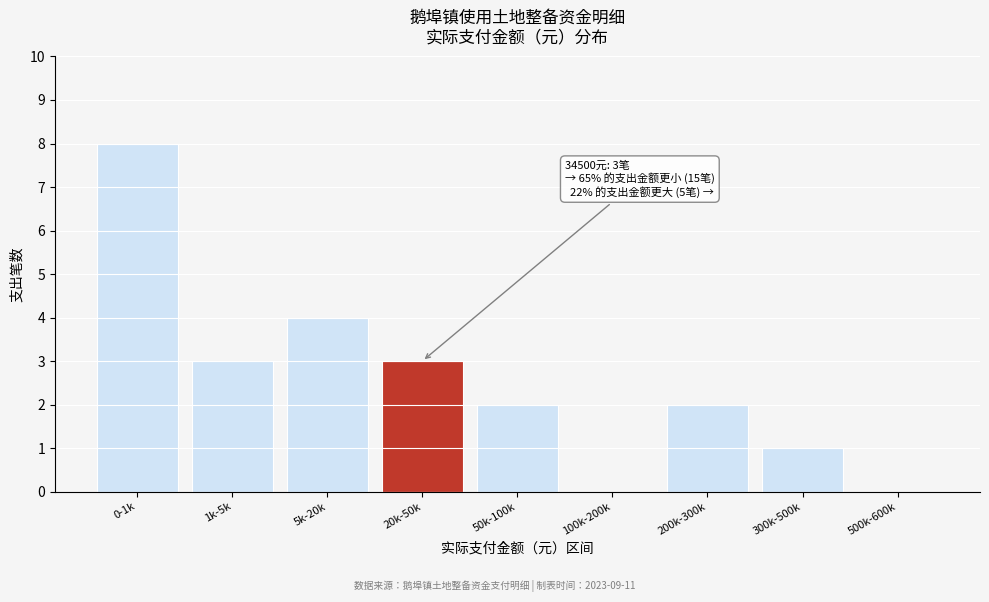

Reading left to right, extract all data points from this chart.

0-1k=8	1k-5k=3	5k-20k=4	20k-50k=3	50k-100k=2	100k-200k=0	200k-300k=2	300k-500k=1	500k-600k=0